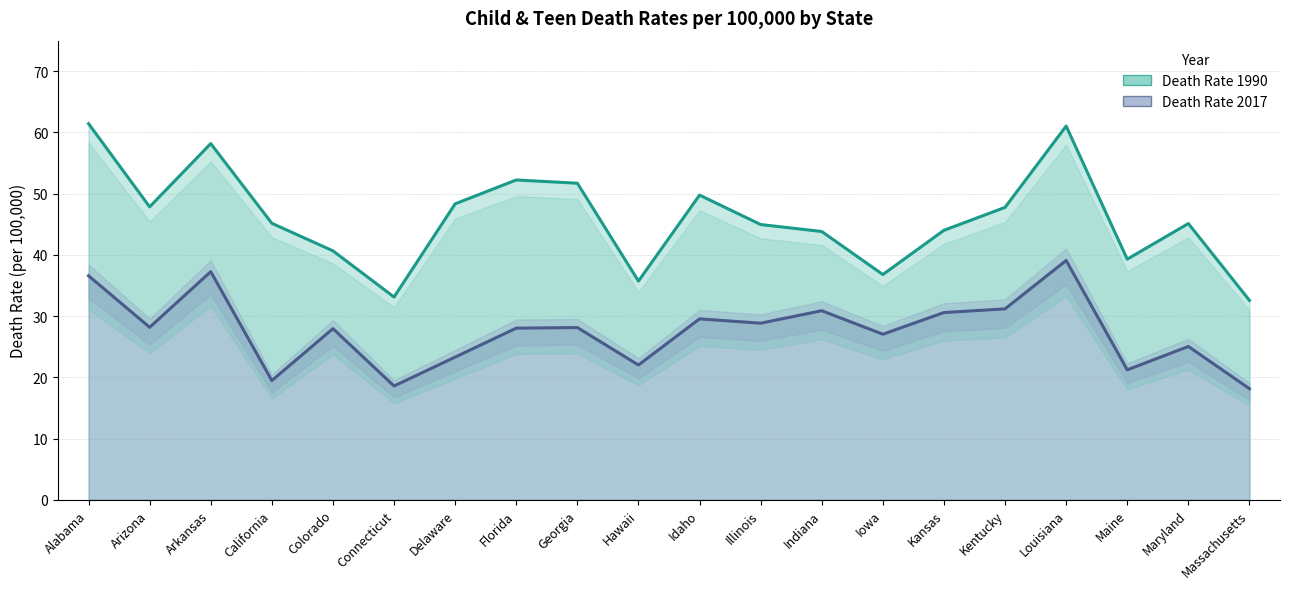

Which category has the highest value across all series?

Alabama